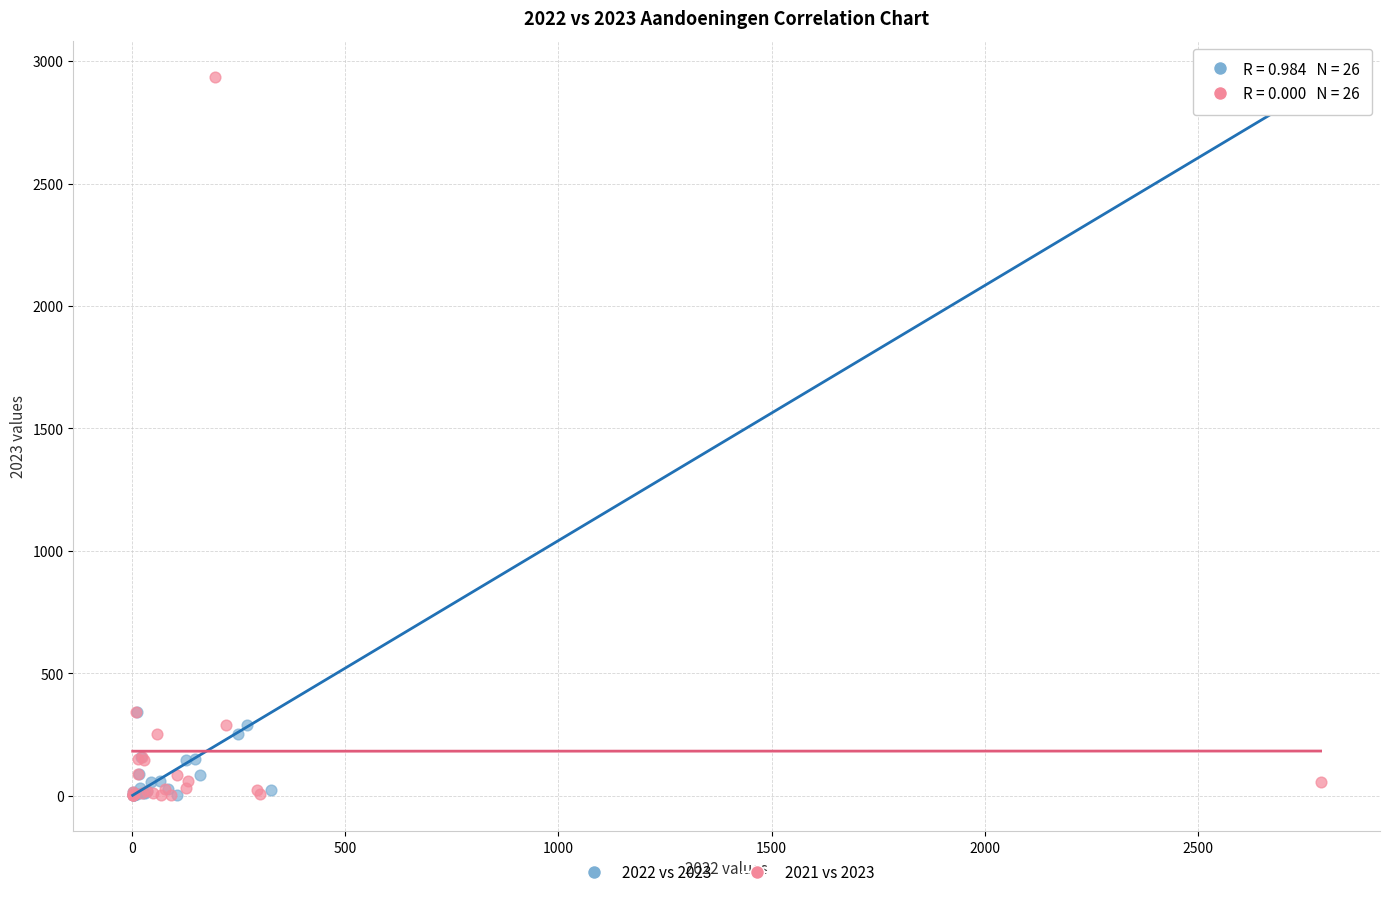

What are all the series names shown in the legend?

2022 vs 2023, 2021 vs 2023